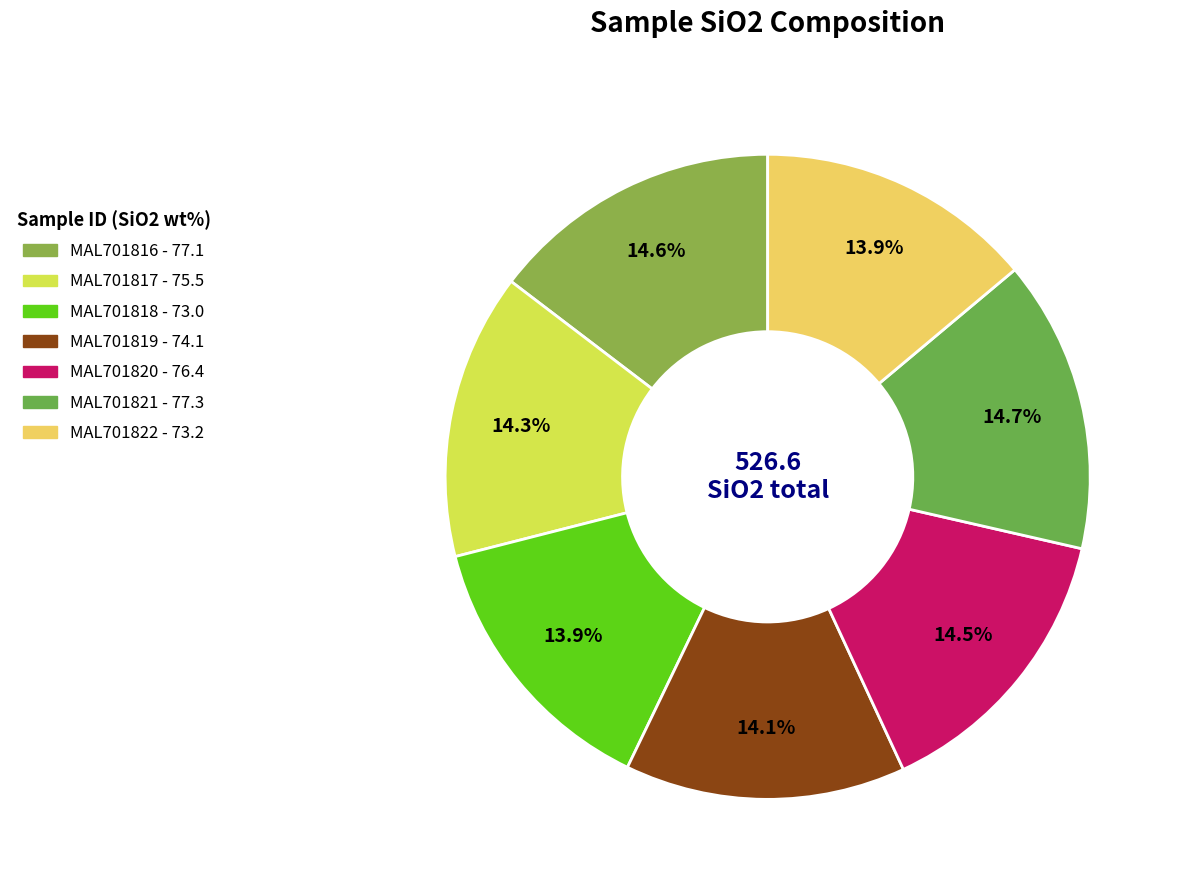

How many slices are in this pie chart?

7